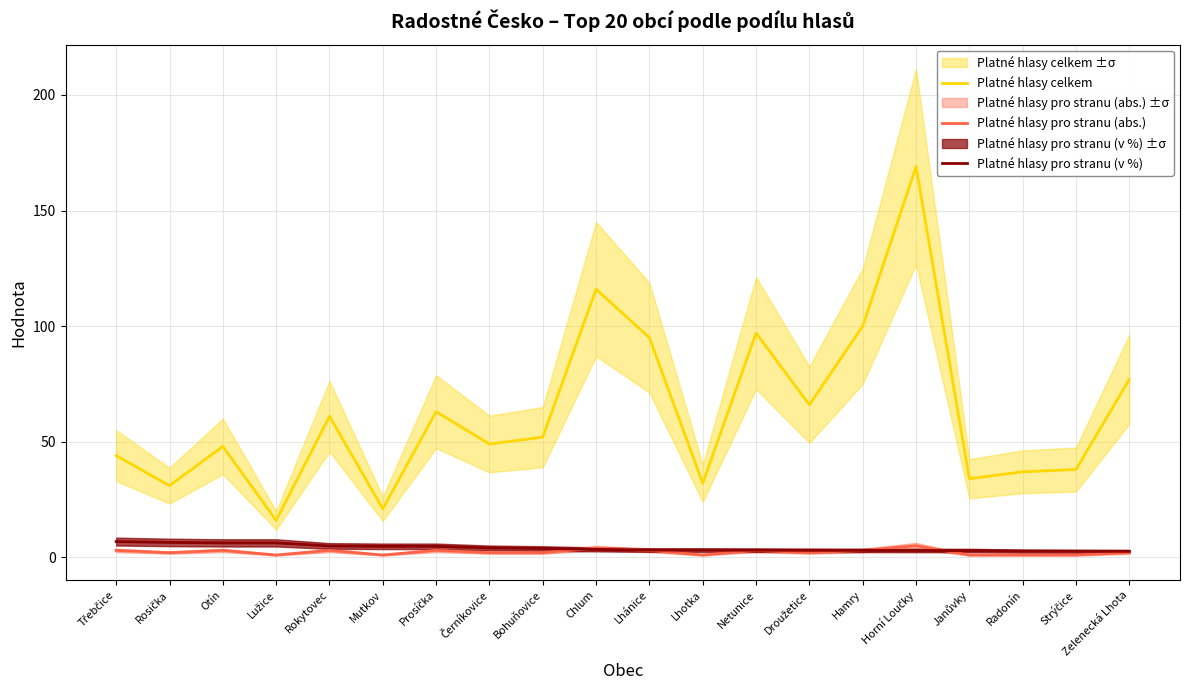

At which category does Platné hlasy pro stranu (abs.) reach its first local peak?

Otín